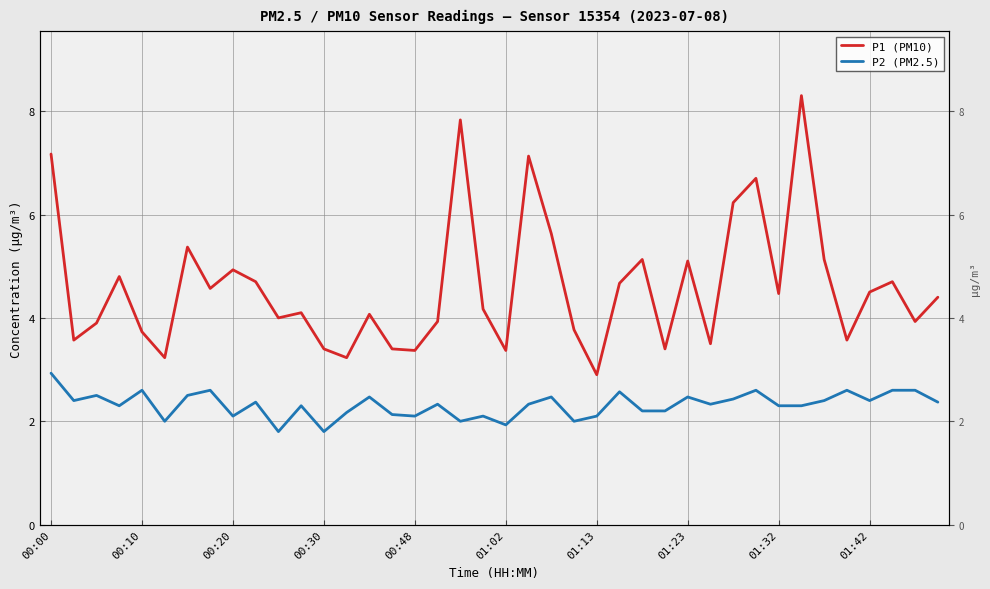

How many interior local valleys does the P1 (PM10) series have?

13